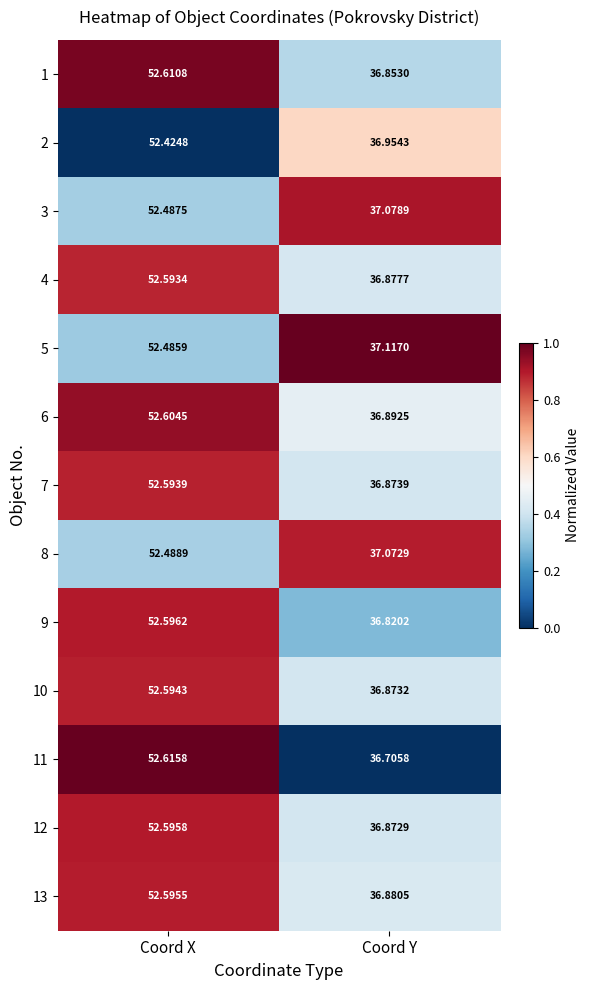

What is the total value across all series at Coord Y?

479.9